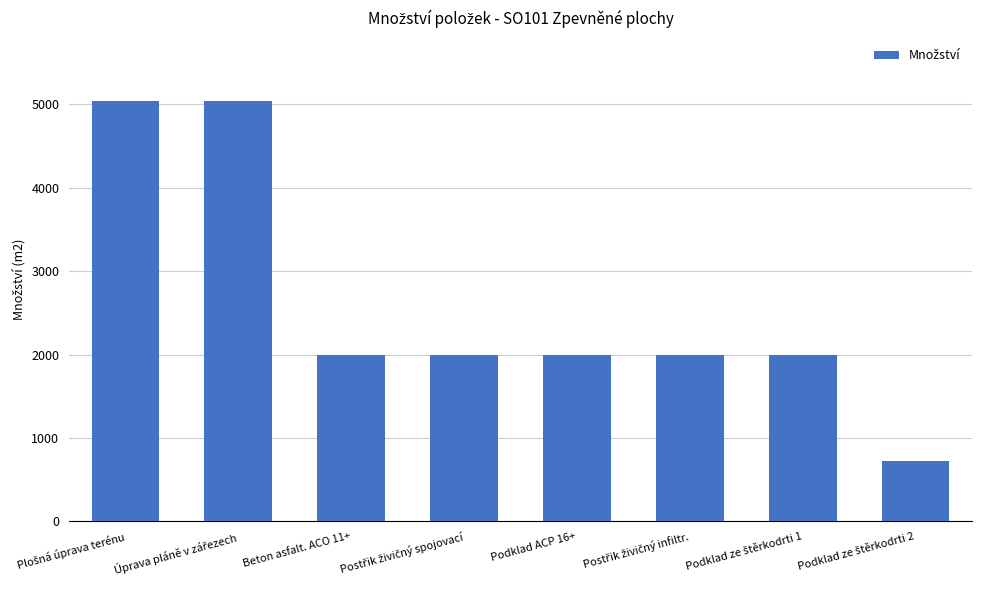

How many values are below 1990?

1